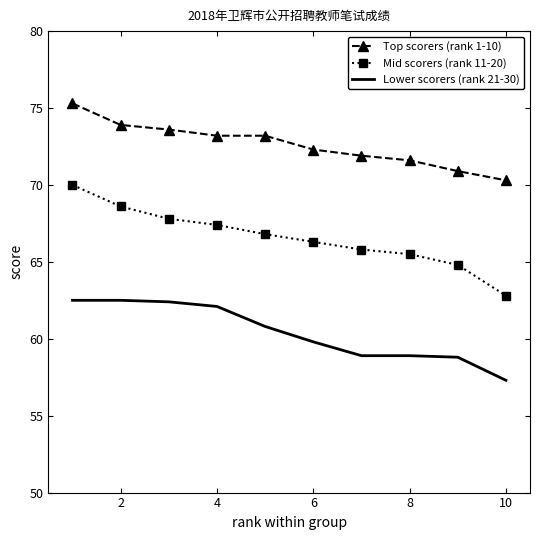

List the series in order of their peak value, highest first.

Top scorers (rank 1-10), Mid scorers (rank 11-20), Lower scorers (rank 21-30)